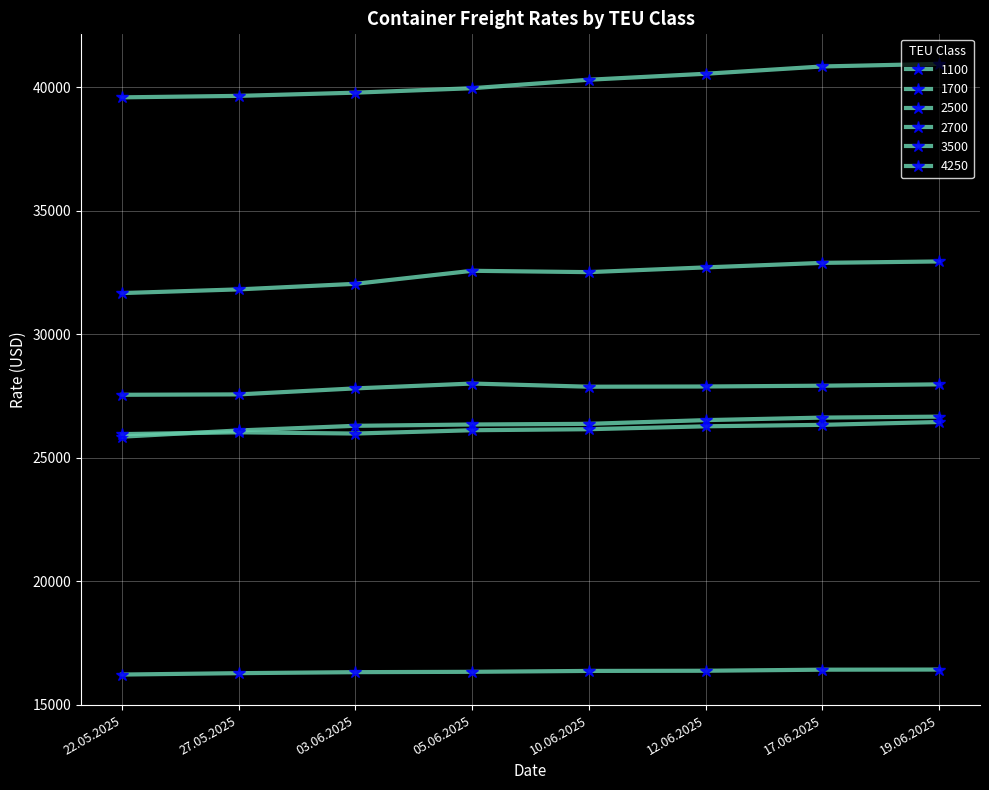

What is the sum of all 3500 values?

259138